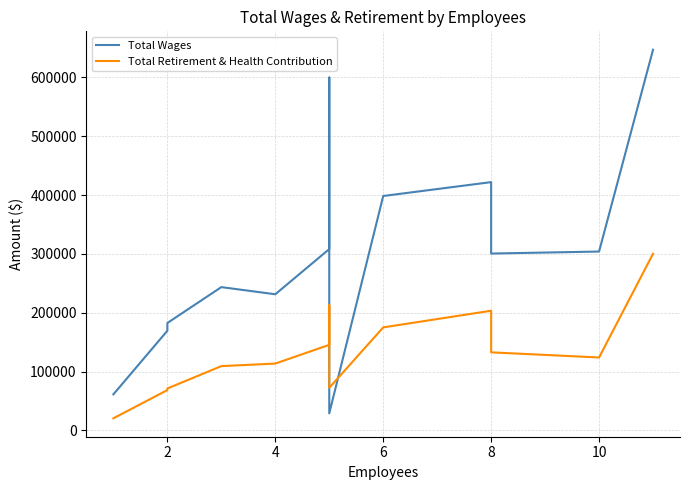

At which label is Total Wages closest to 337992?

10